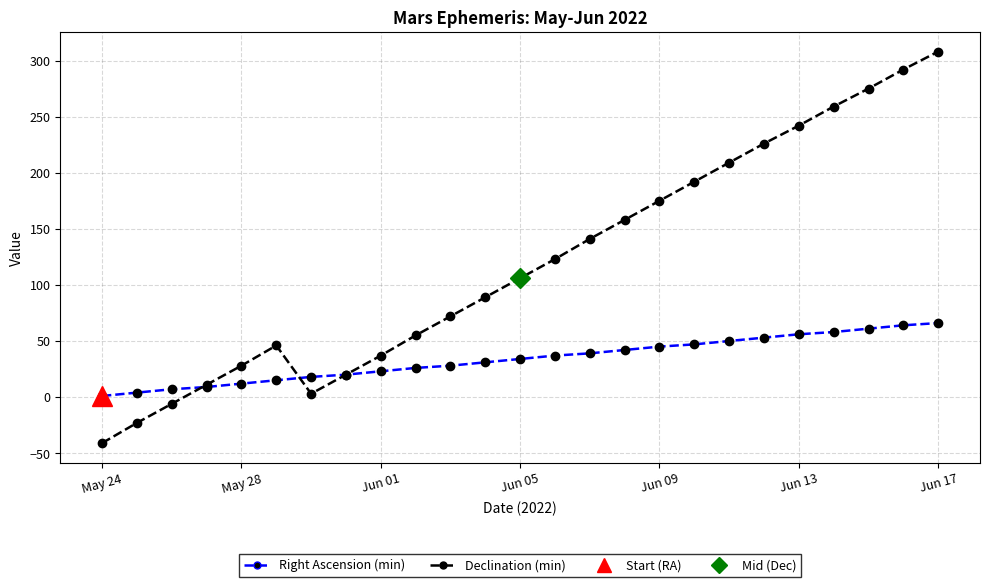

What position from the right is 21?

4